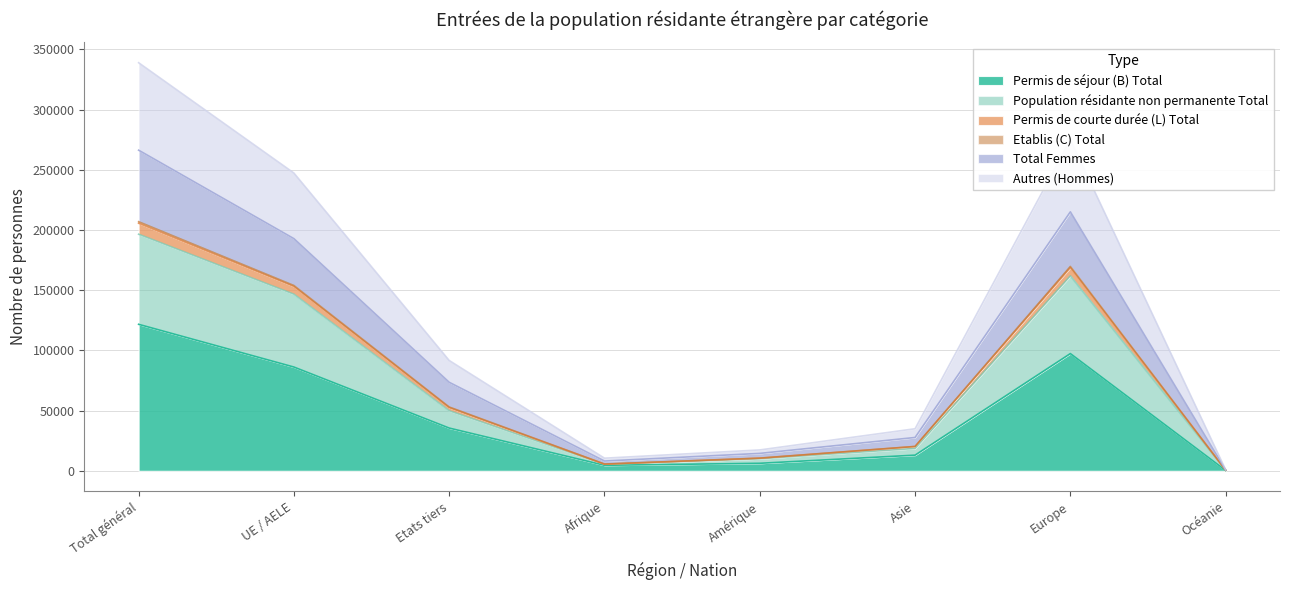

Which label corresponds to the smallest value in the chart?

Océanie